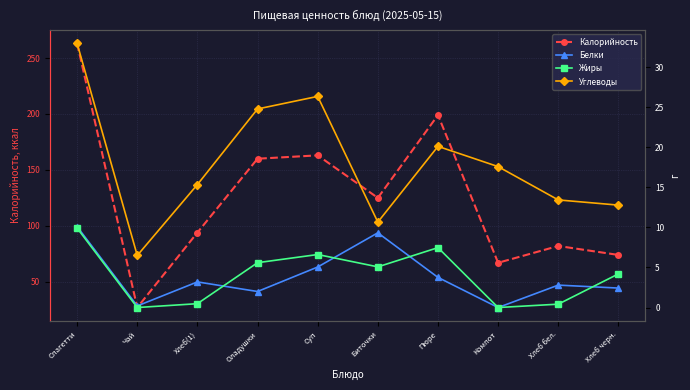

What is the label of the 8th point from the right?

Хлеб(1)